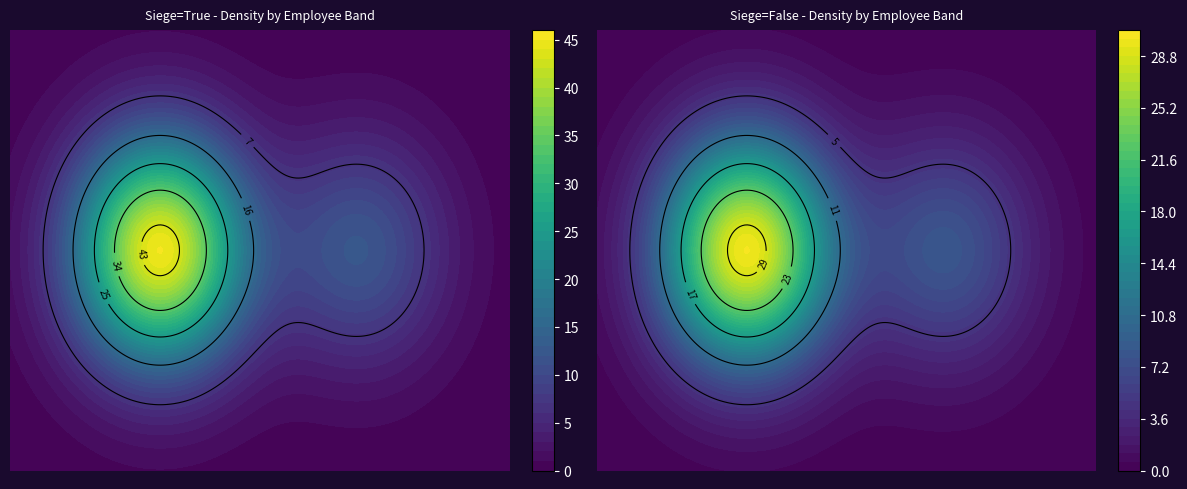

What is the sum of all Siege-True values?

79